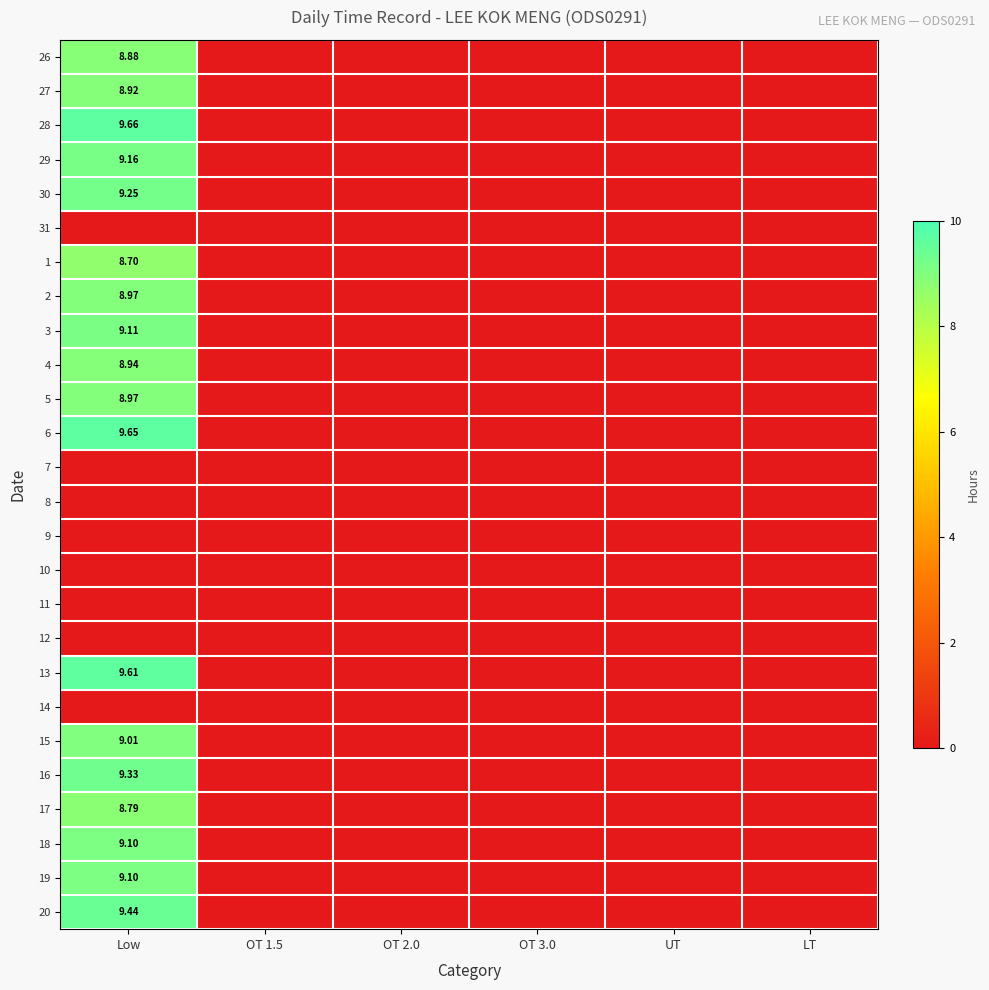

At which category is the sum across all series the highest?

Low